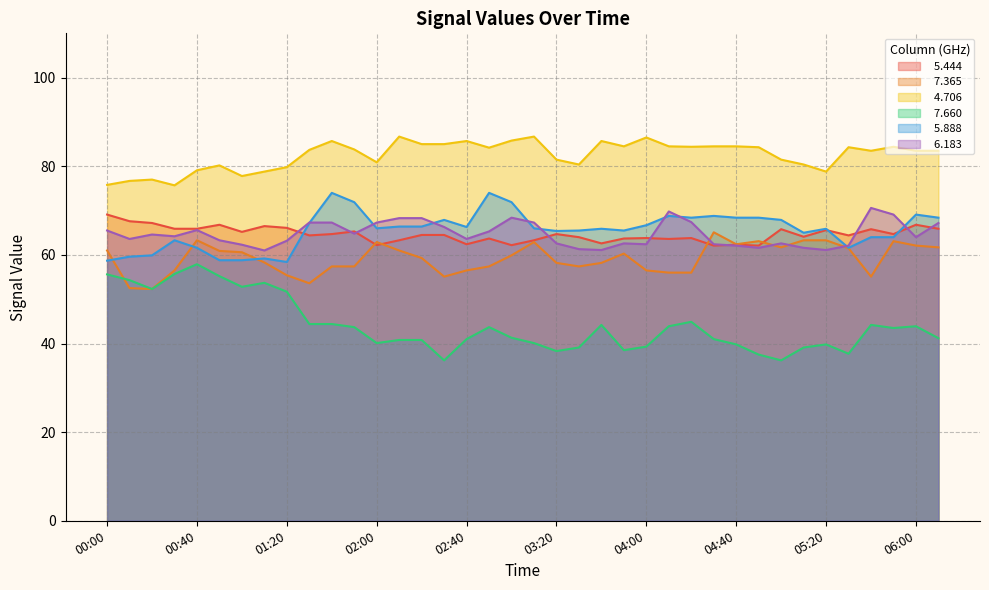

Where is the first local maximum for   5.444?

00:50